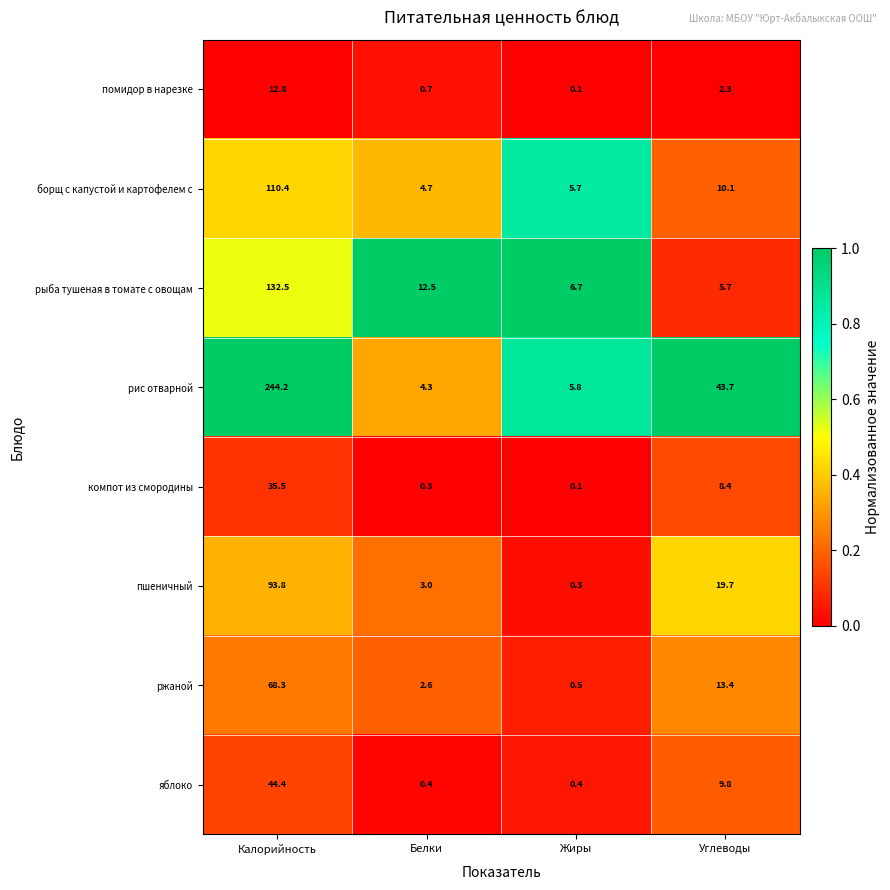

What is the total value across all series at Калорийность?

741.9